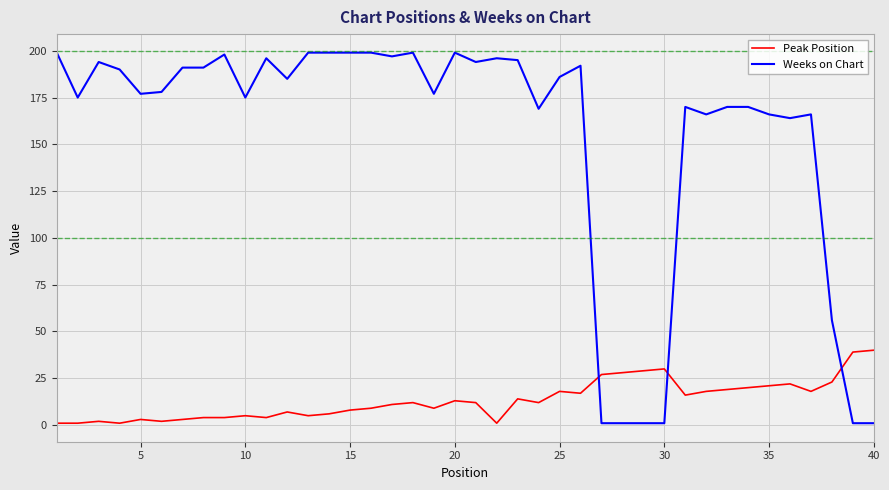

Reading left to right, what are all the values shown in this chart?

Peak Position: 1	1	2	1	3	2	3	4	4	5	4	7	5	6	8	9	11	12	9	13	12	1	14	12	18	17	27	28	29	30	16	18	19	20	21	22	18	23	39	40
Weeks on Chart: 199	175	194	190	177	178	191	191	198	175	196	185	199	199	199	199	197	199	177	199	194	196	195	169	186	192	1	1	1	1	170	166	170	170	166	164	166	56	1	1